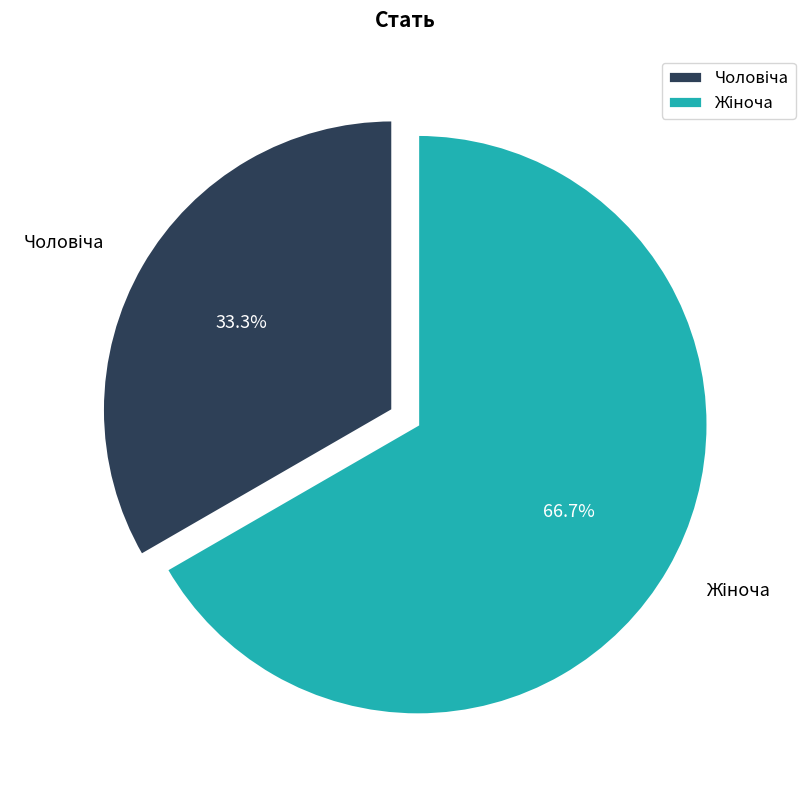

Does any single category account for the majority?

Yes